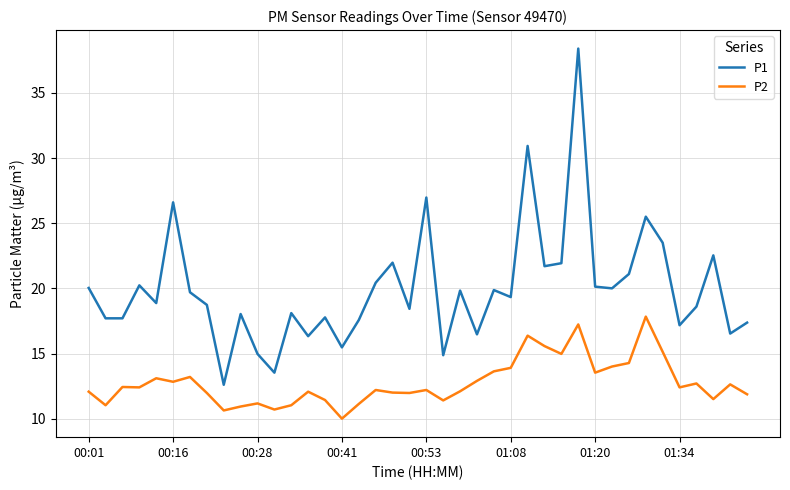

What is the sum of all P1 values?

797.5